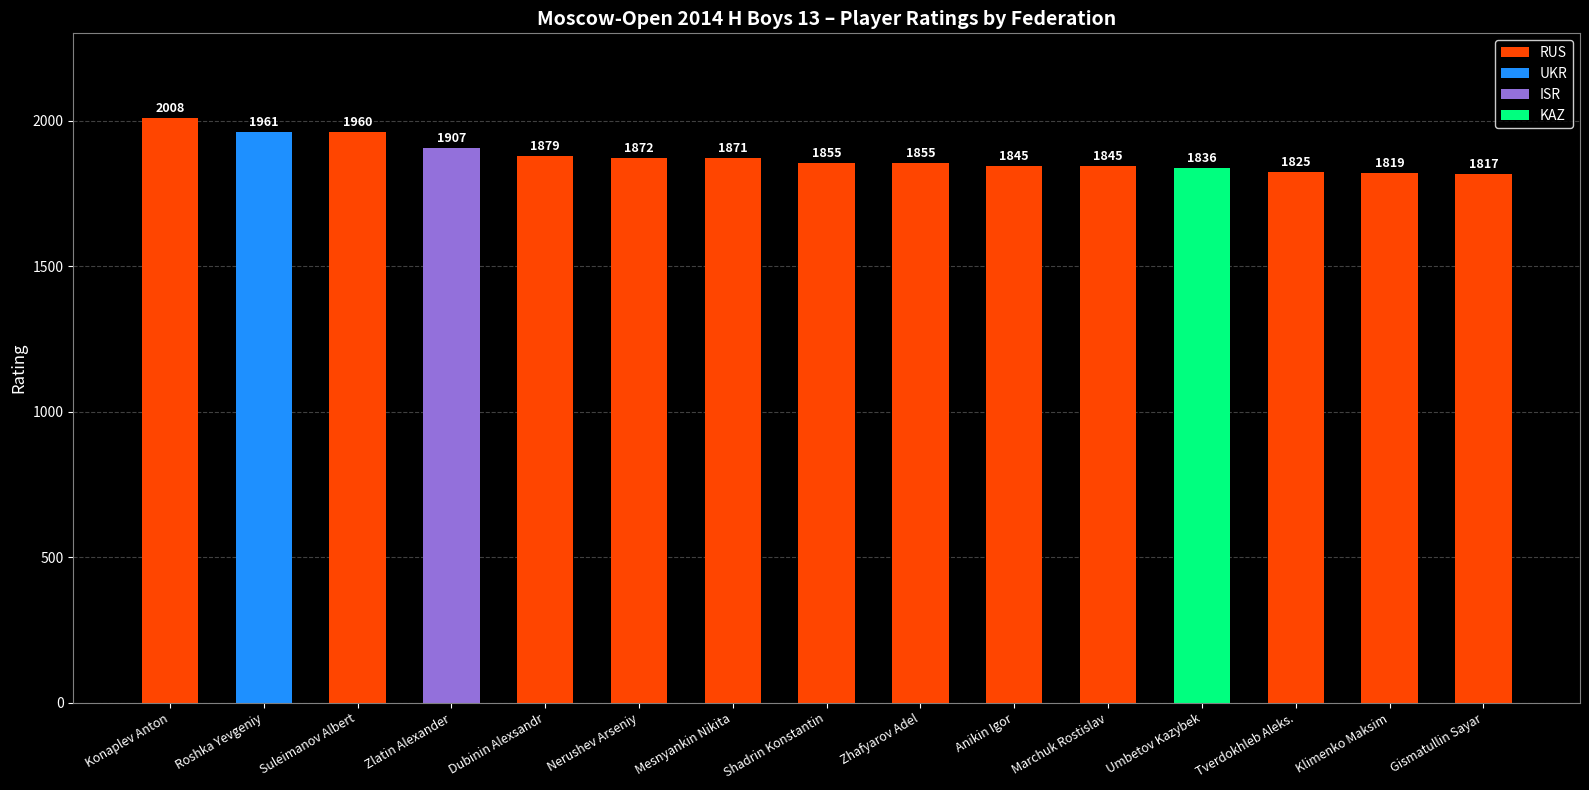

Are the bars grouped side by side (vs. stacked)?

No